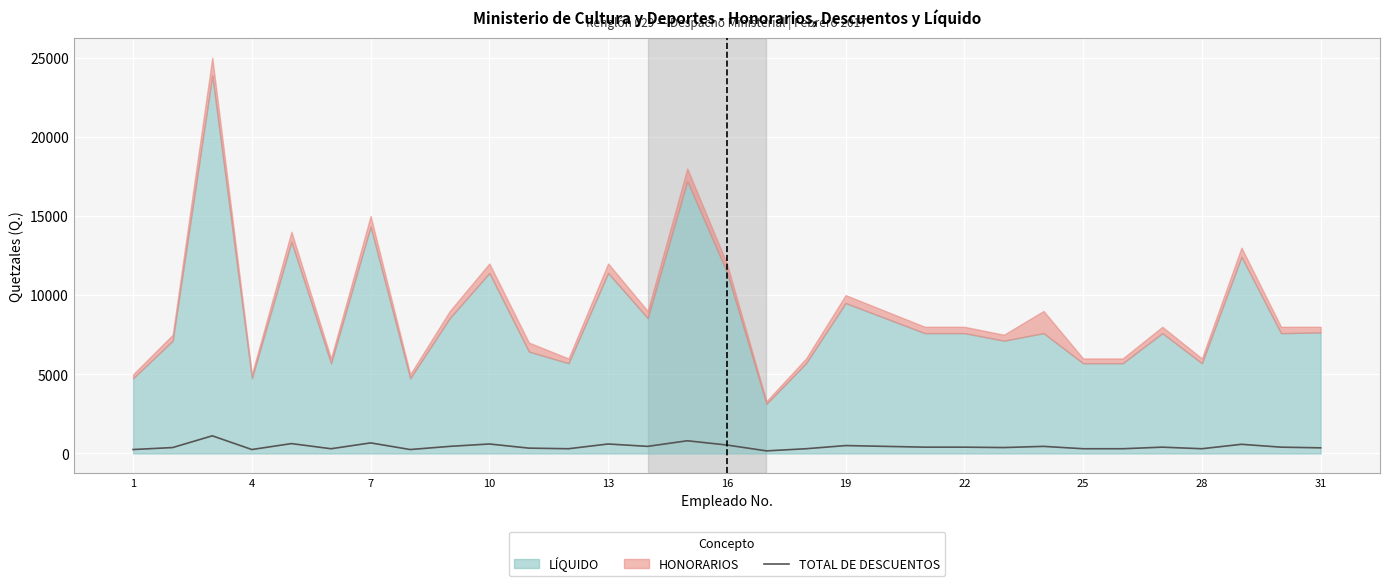

Which has a higher value, 1 or 22?

22